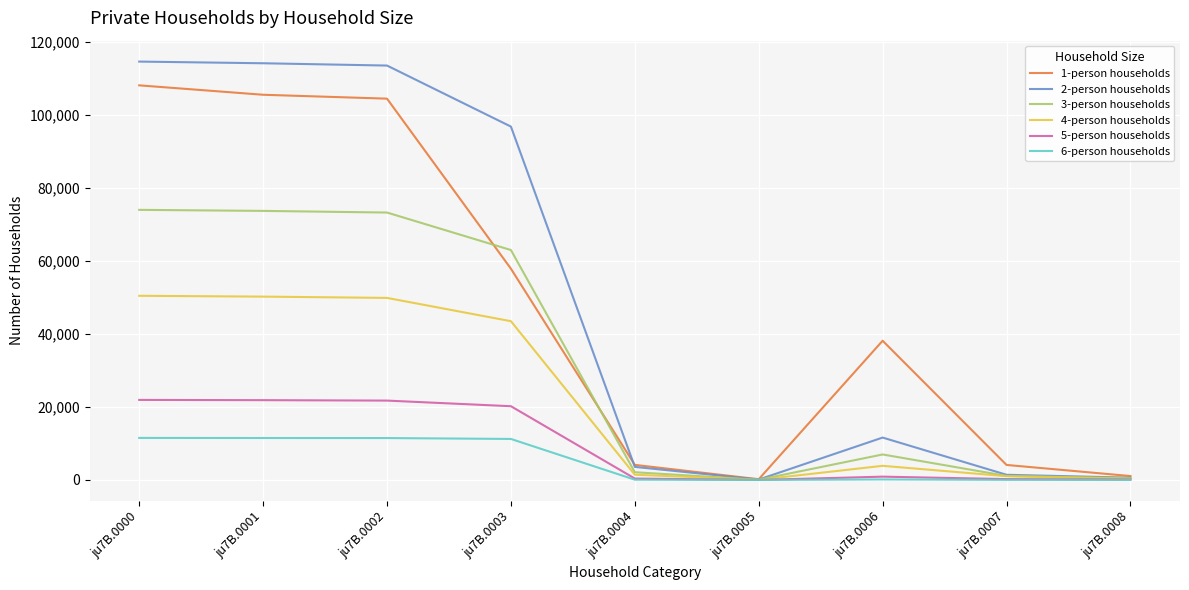

Which series has the largest range (max minus min)?

2-person households